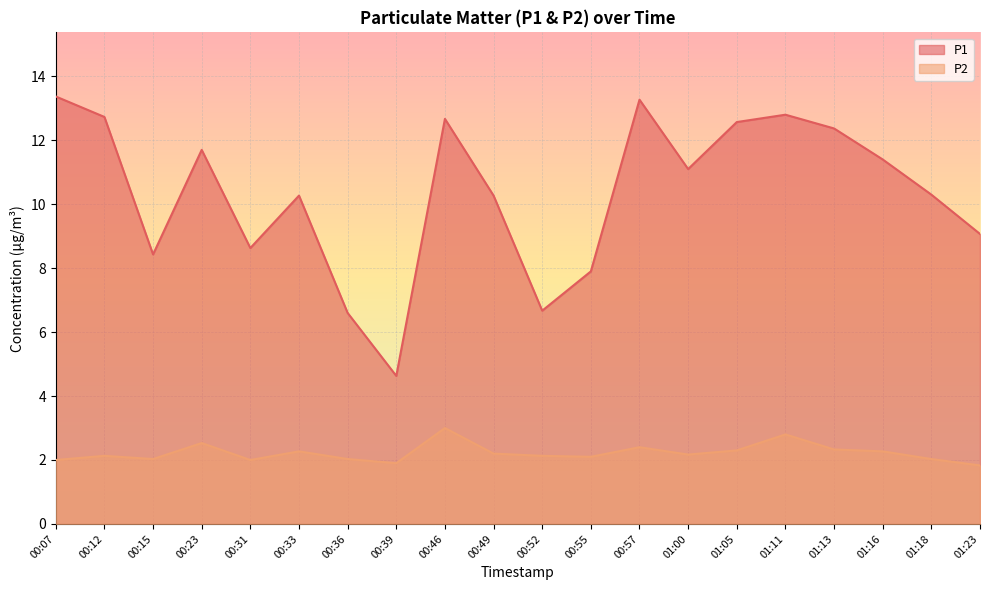

What is the value of the P1 point at the 19th from the left?

10.3